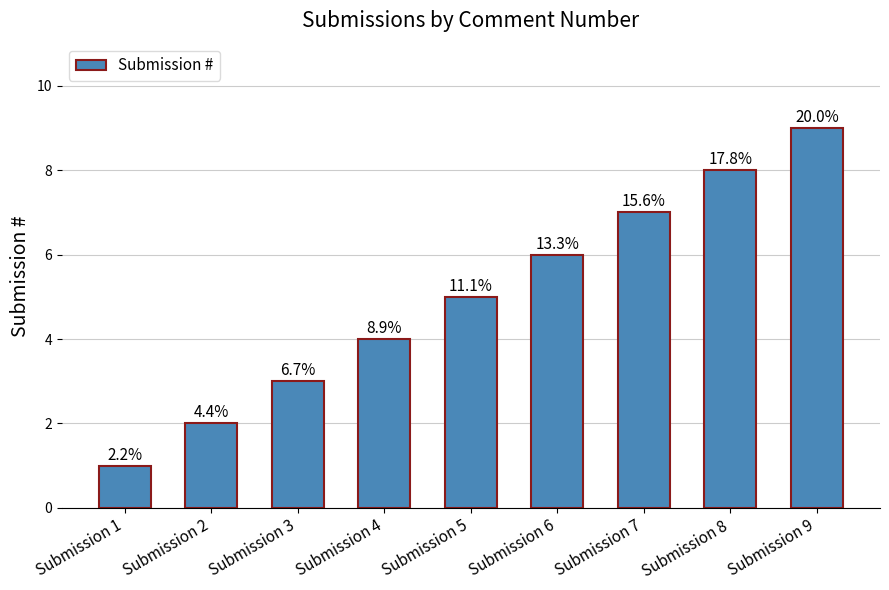

True or false: the data shows 9 at Submission 9.

True